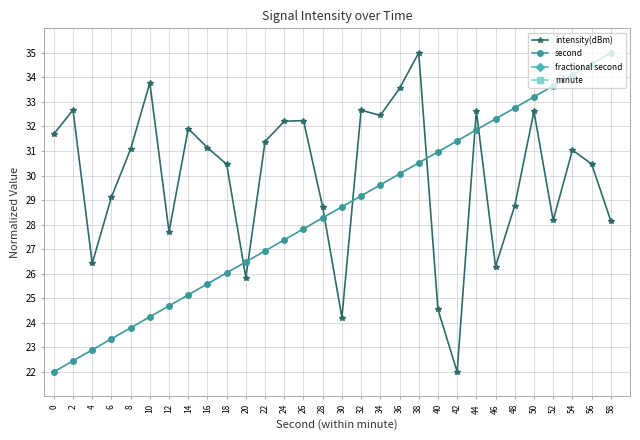

True or false: minute and second intersect in this chart.

False